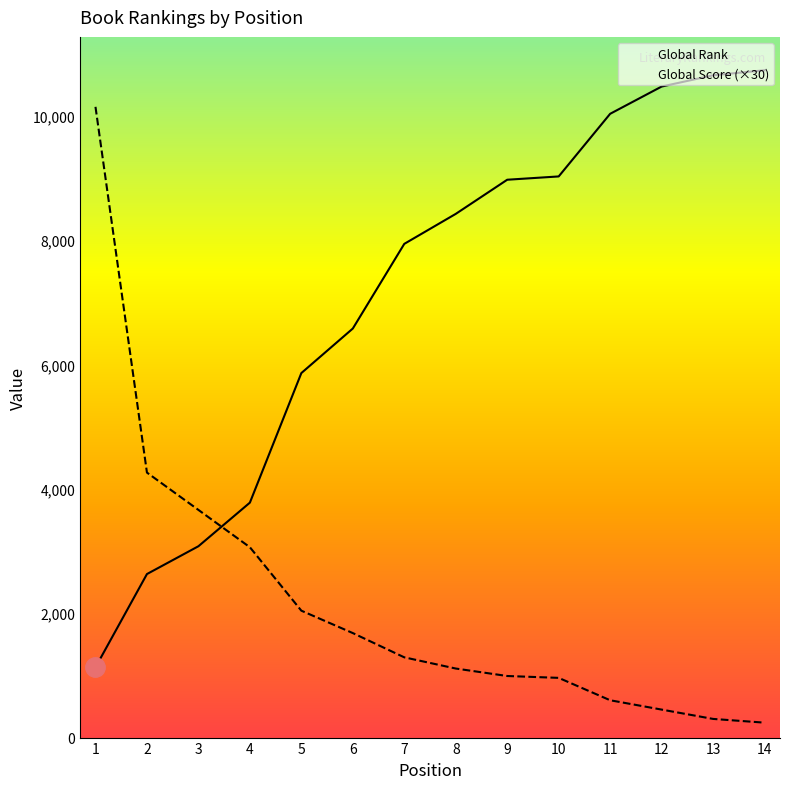

What is the value of the Global Score (×30) point at the 3rd from the left?

3660